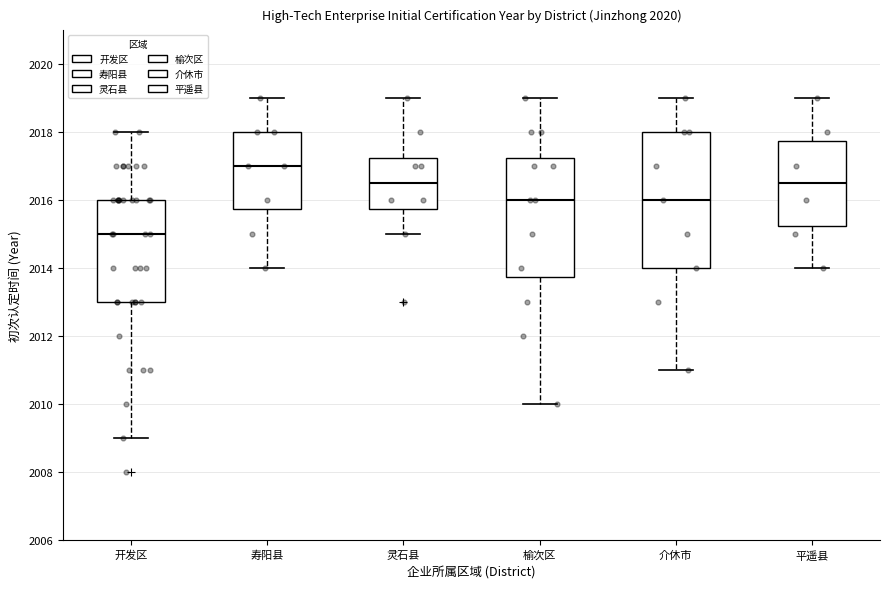

Reading left to right, transcribe this box plot: for each box, give where its median line is, the range the box spans, and where its two whiskers end, as read against the y-axis. The values are not printed on the chart, so give them approximately, as read against the axis.

开发区: median 2015.0, box 2013.0 to 2016.0, whiskers 2009.0 to 2018.0
寿阳县: median 2017.0, box 2015.8 to 2018.0, whiskers 2014.0 to 2019.0
灵石县: median 2016.6, box 2015.8 to 2017.2, whiskers 2015.0 to 2019.0
榆次区: median 2016.0, box 2013.8 to 2017.2, whiskers 2010.0 to 2019.0
介休市: median 2016.0, box 2014.0 to 2018.0, whiskers 2011.0 to 2019.0
平遥县: median 2016.6, box 2015.2 to 2017.8, whiskers 2014.0 to 2019.0